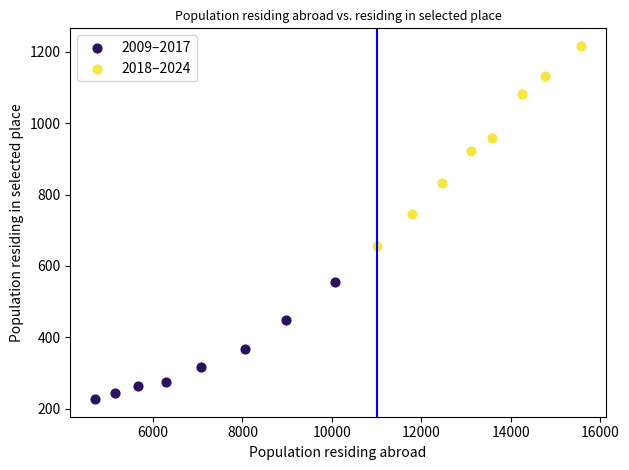

What are all the series names shown in the legend?

2009–2017, 2018–2024